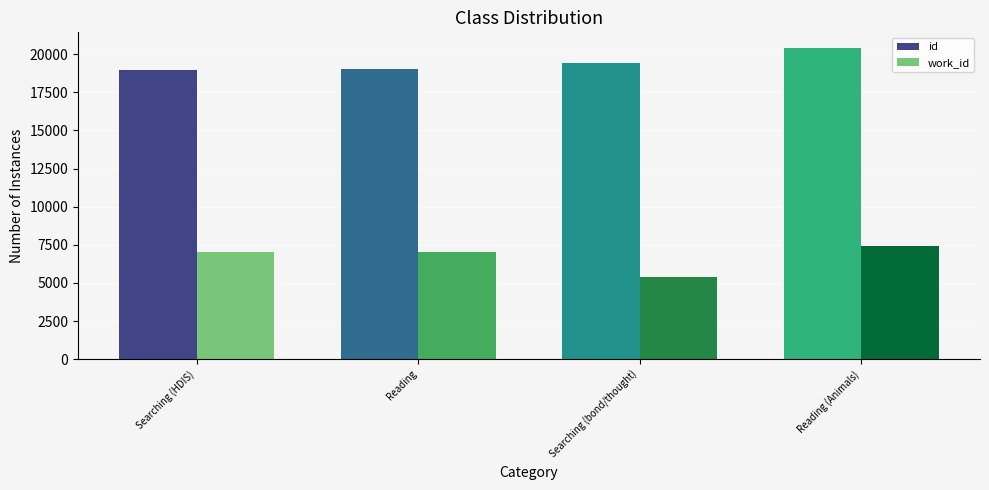

List the series in order of their overall mean, lowest first.

work_id, id